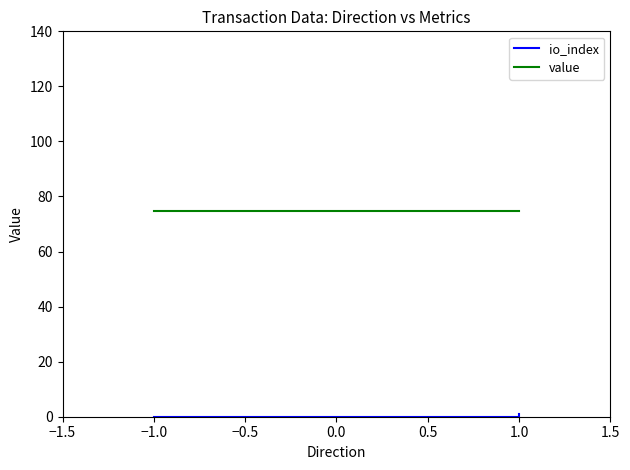

Reading left to right, list all the values displayed in this chart.

io_index: 0.0	0.0	0.0	1.0
value: 74.8	74.8	74.8	74.8